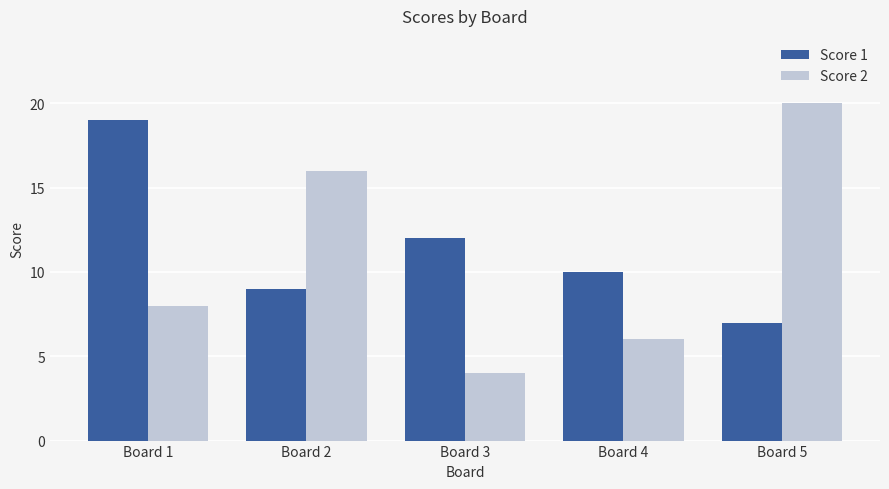

Which category has the highest value across all series?

Board 5